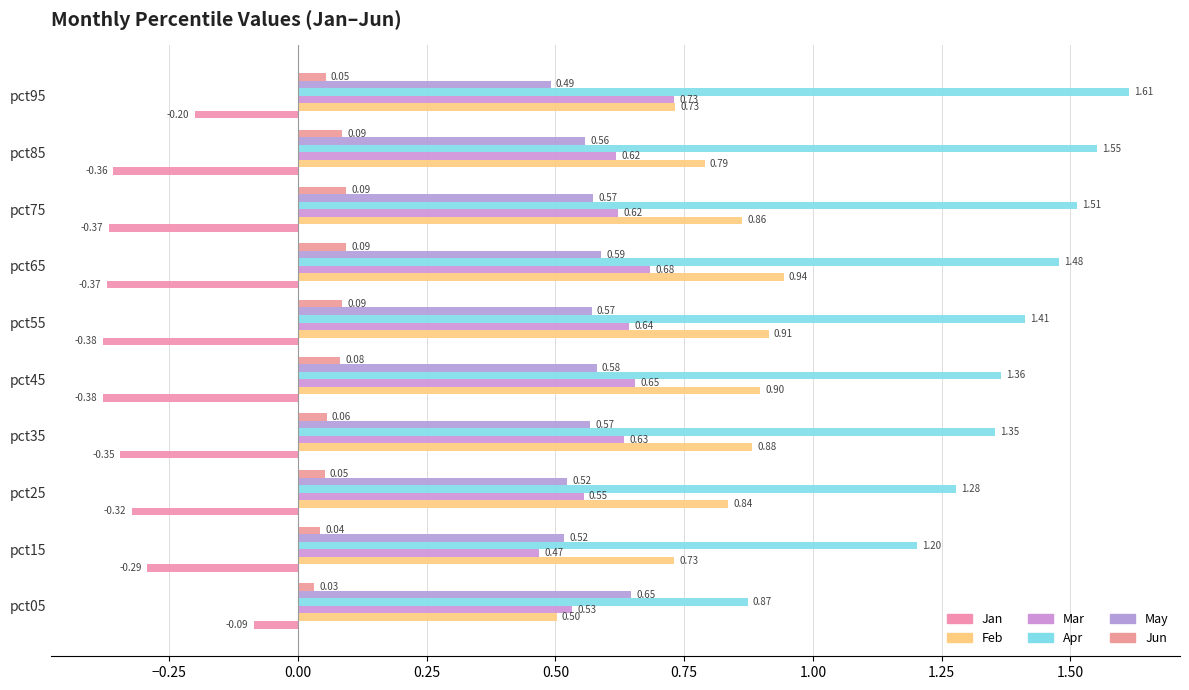

Reading right to left, what are all the values shown in this chart?

Jan: -0.2	-0.4	-0.4	-0.4	-0.4	-0.4	-0.3	-0.3	-0.3	-0.1
Feb: 0.7	0.8	0.9	0.9	0.9	0.9	0.9	0.8	0.7	0.5
Mar: 0.7	0.6	0.6	0.7	0.6	0.7	0.6	0.6	0.5	0.5
Apr: 1.6	1.6	1.5	1.5	1.4	1.4	1.4	1.3	1.2	0.9
May: 0.5	0.6	0.6	0.6	0.6	0.6	0.6	0.5	0.5	0.6
Jun: 0.1	0.1	0.1	0.1	0.1	0.1	0.1	0.1	0.0	0.0